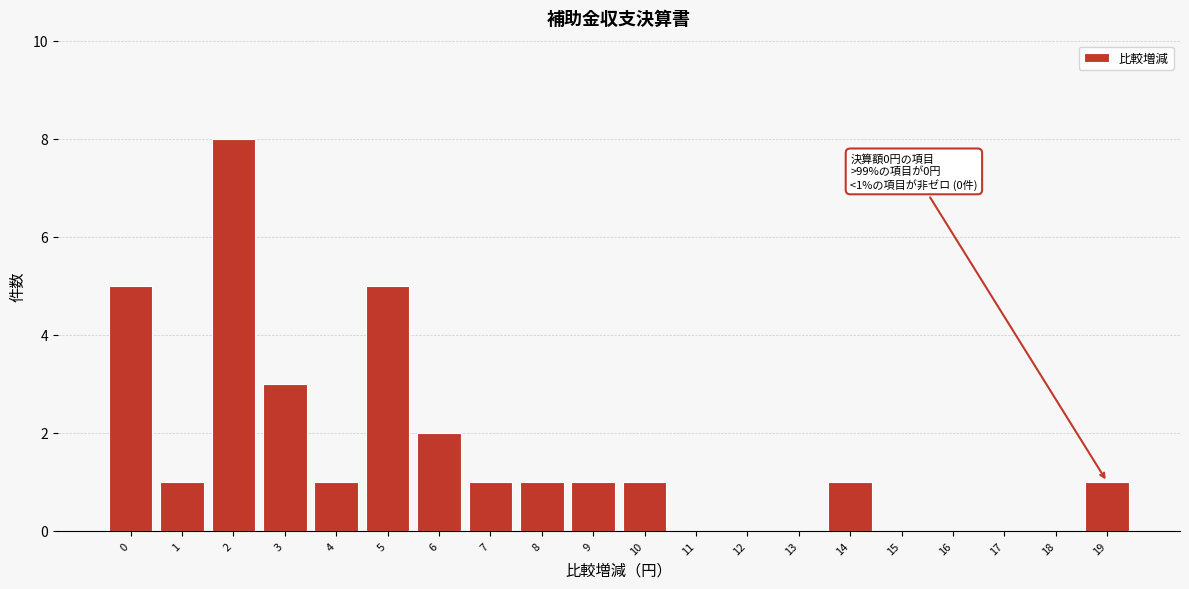

Reading right to left, what are all the values shown in this chart?

19=1	18=0	17=0	16=0	15=0	14=1	13=0	12=0	11=0	10=1	9=1	8=1	7=1	6=2	5=5	4=1	3=3	2=8	1=1	0=5